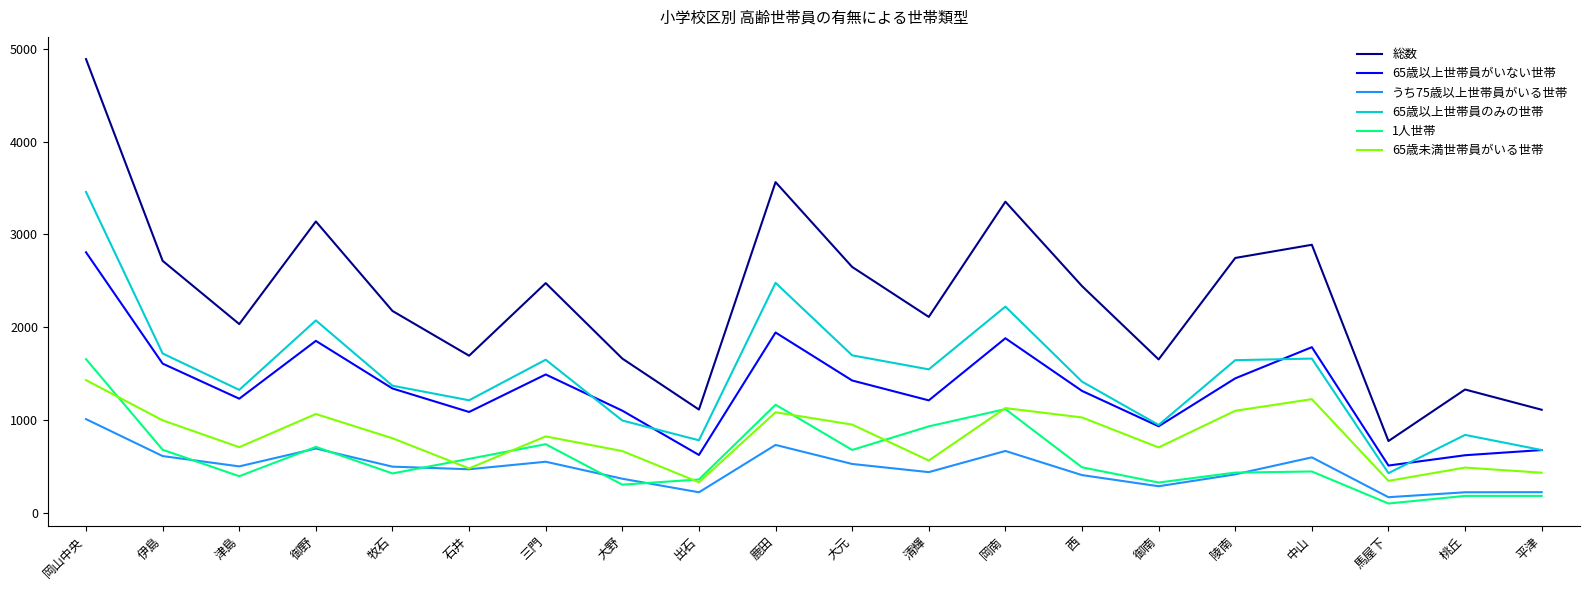

Where does the 総数 series first go above 2444?

岡山中央